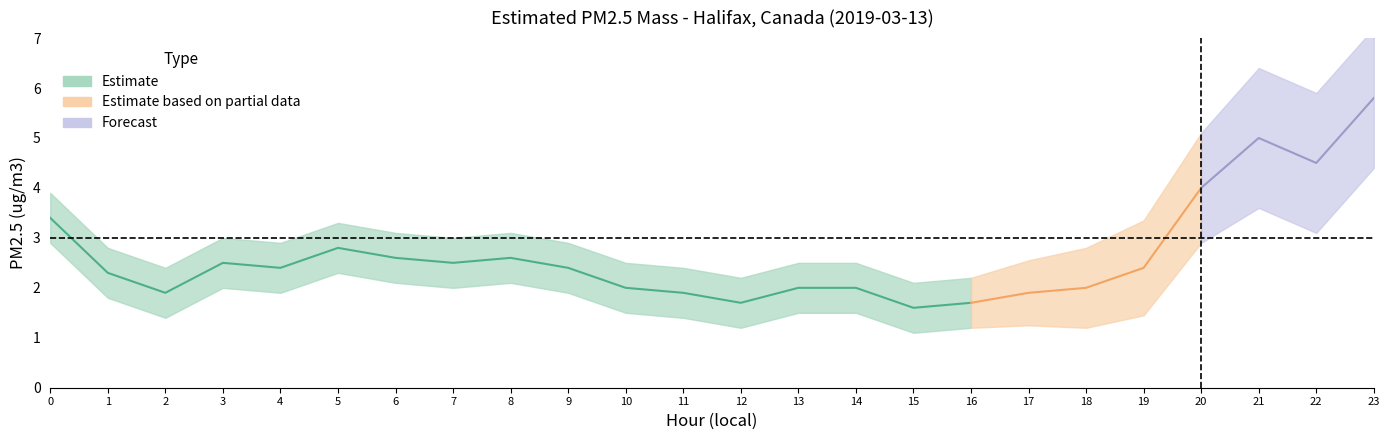

List the labels in order of lower_estimate value, largest first.

23, 21, 22, 20, 0, 5, 6, 8, 3, 7, 4, 9, 19, 1, 10, 13, 14, 18, 2, 11, 17, 12, 16, 15